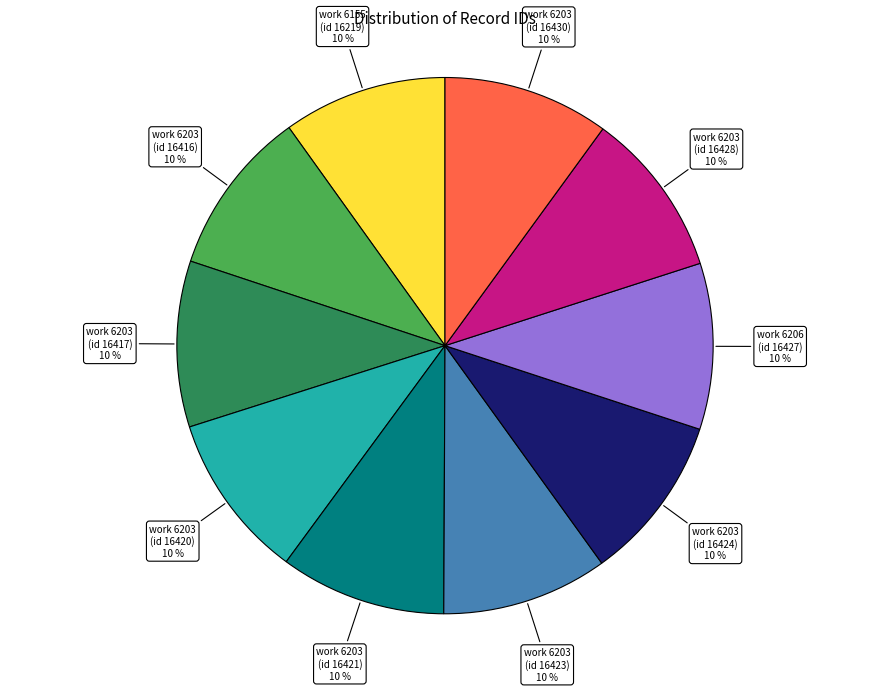

To the nearest percent, what portion does work 6203 (id 16423) represent?

10%